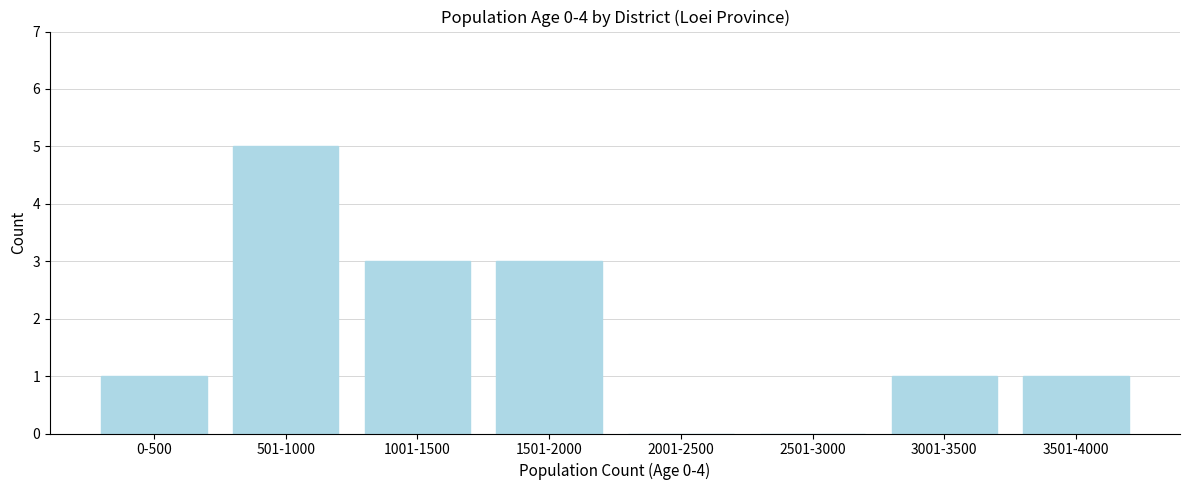

Reading left to right, extract all data points from this chart.

0-500=1	501-1000=5	1001-1500=3	1501-2000=3	2001-2500=0	2501-3000=0	3001-3500=1	3501-4000=1